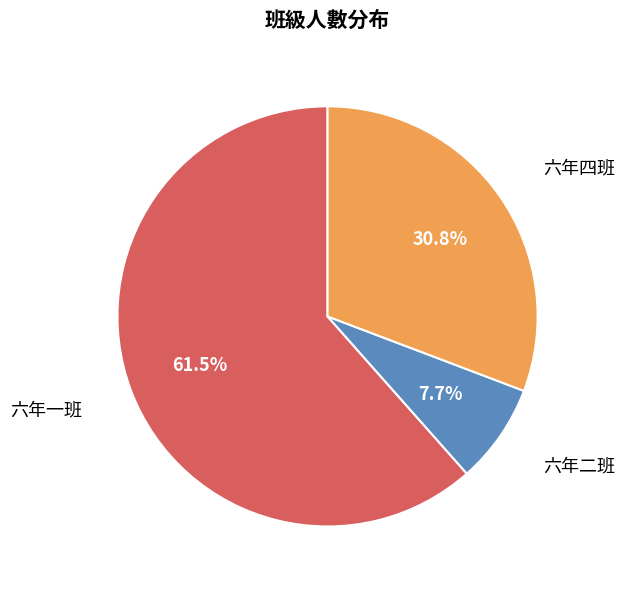

Which category has the smallest portion of the pie?

六年二班